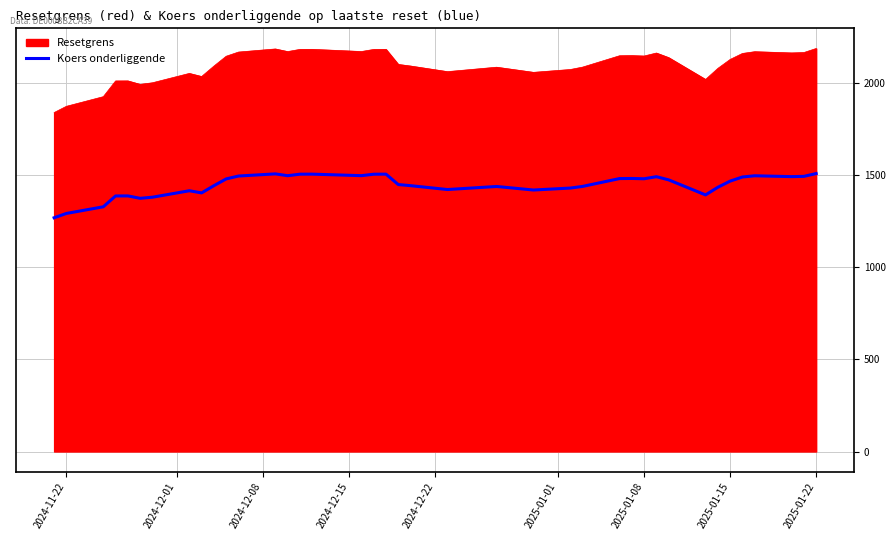

How many lines are shown in the chart?

2